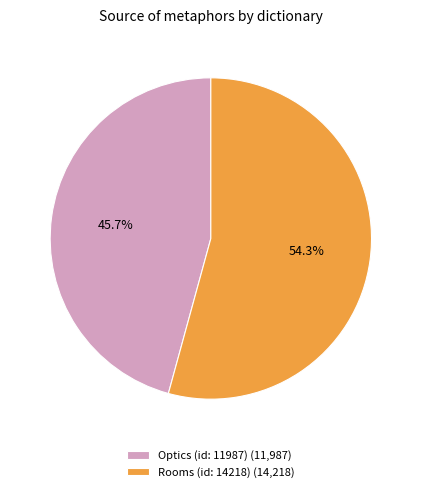

Which has a higher value, Rooms (id: 14218) (14,218) or Optics (id: 11987) (11,987)?

Rooms (id: 14218) (14,218)